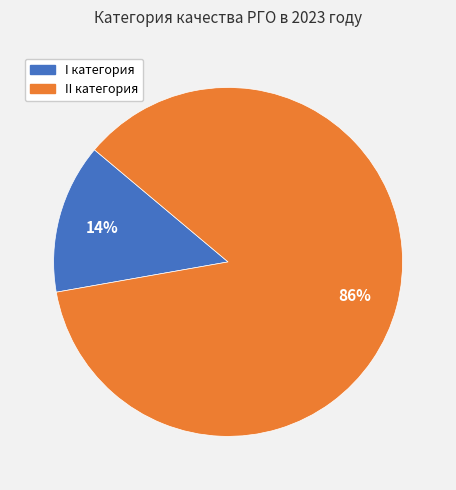

Which category has the smallest portion of the pie?

I категория